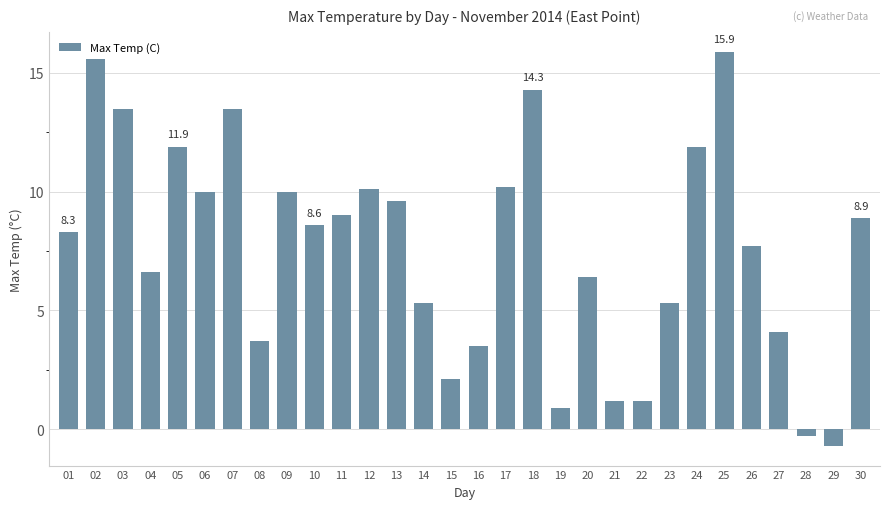

How many positive values are there?

28